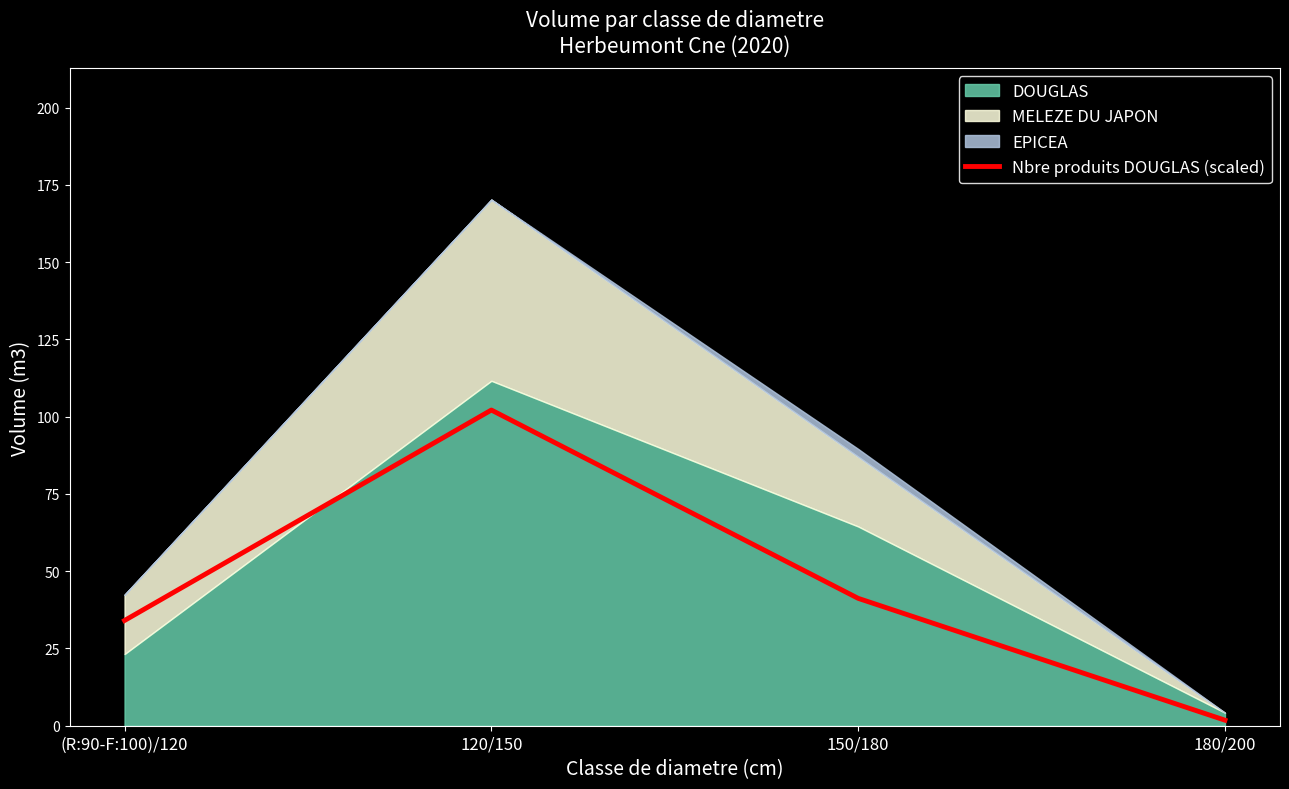

What is the label of the 4th point from the left?

180/200